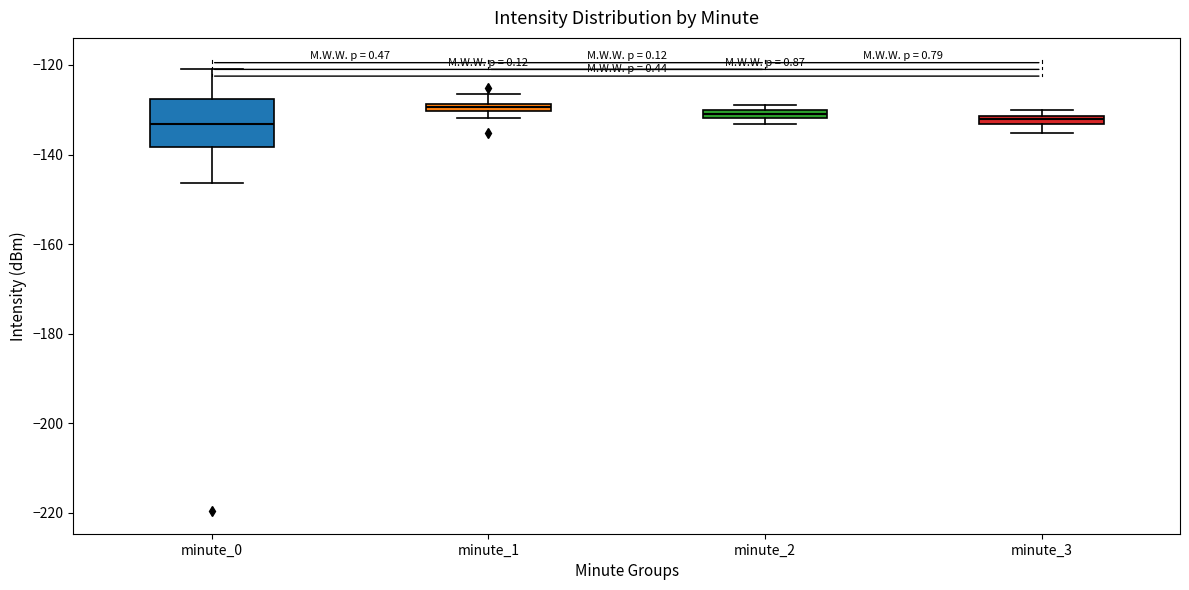

Comparing the boxes themselves (not the whiskers), which one is the tallest?

minute_0